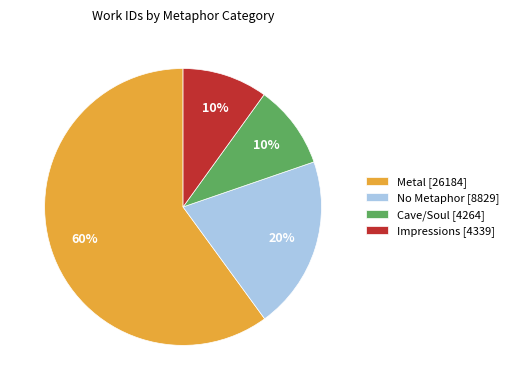

Is it true that Impressions [4339] is 4% of the pie?

False